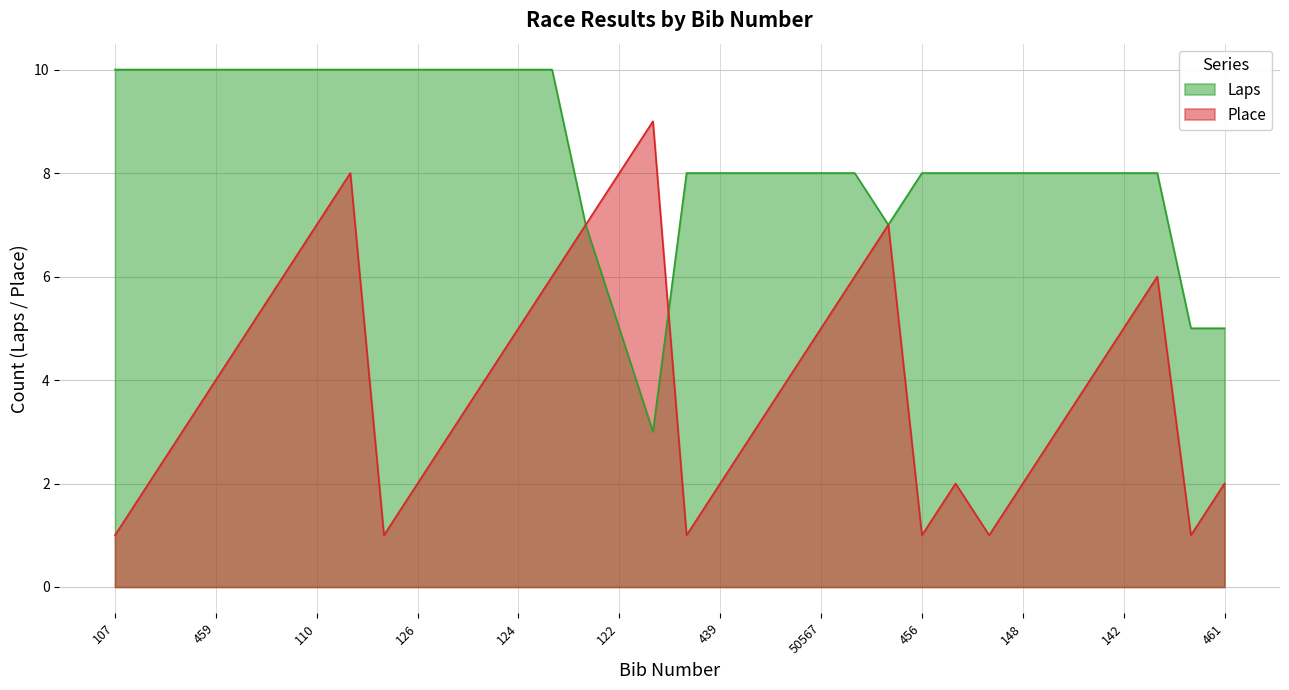

What is the label of the 27th point from the left?

147